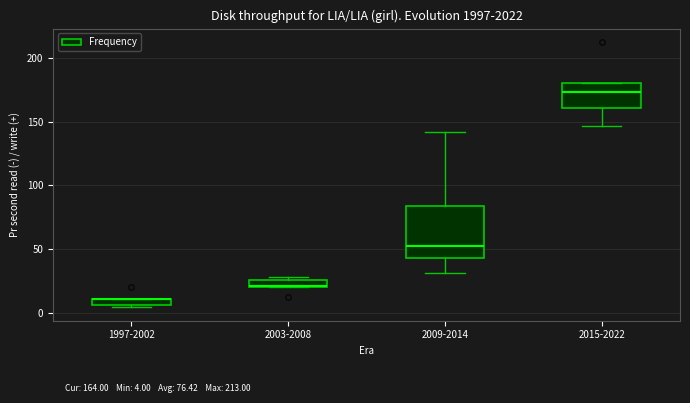

Comparing the boxes themselves (not the whiskers), which one is the tallest?

2009-2014